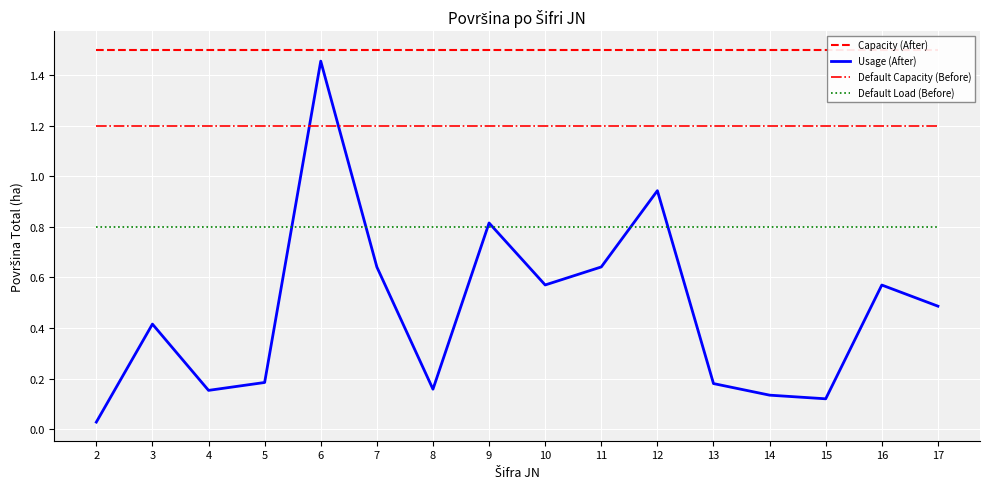

At which label does Capacity (After) reach its peak?

2